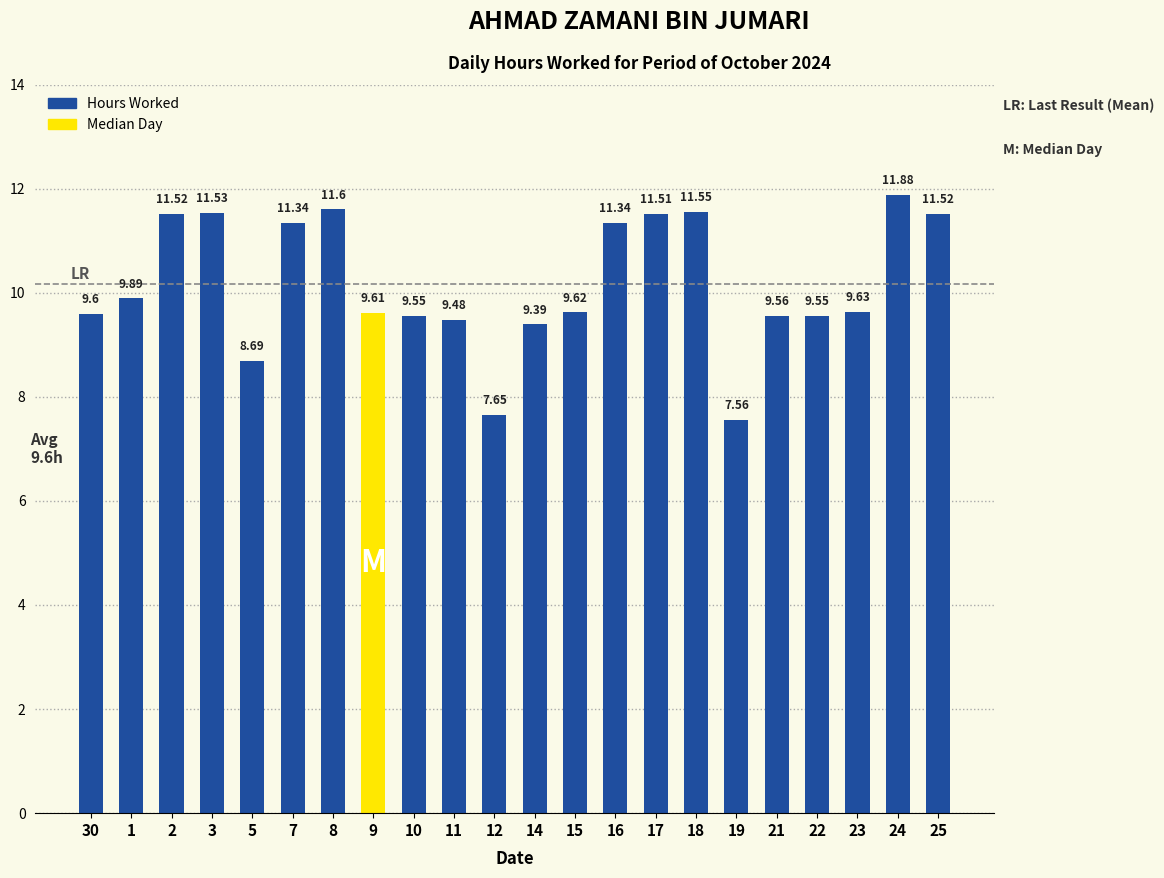

What is the minimum value shown in the chart?

7.6